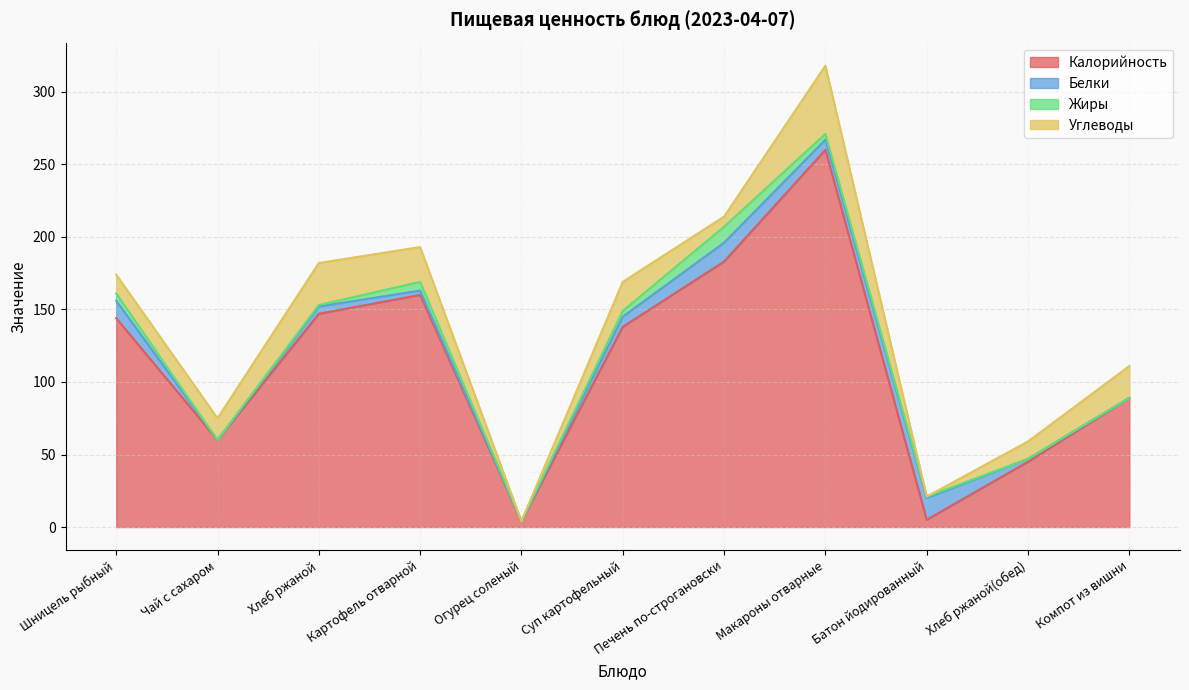

True or false: Жиры and Калорийность intersect in this chart.

False